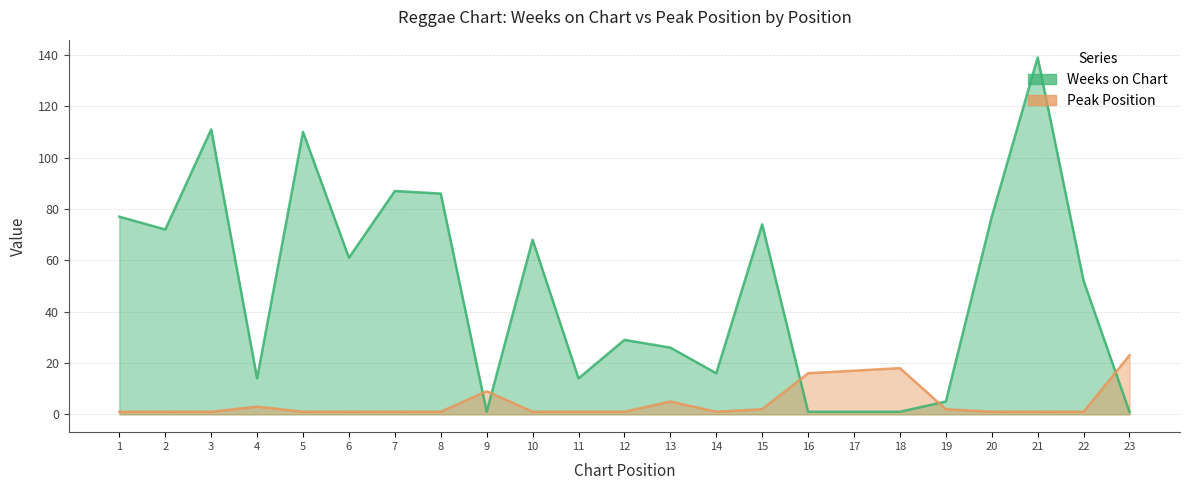

How many data points does each series have?

23